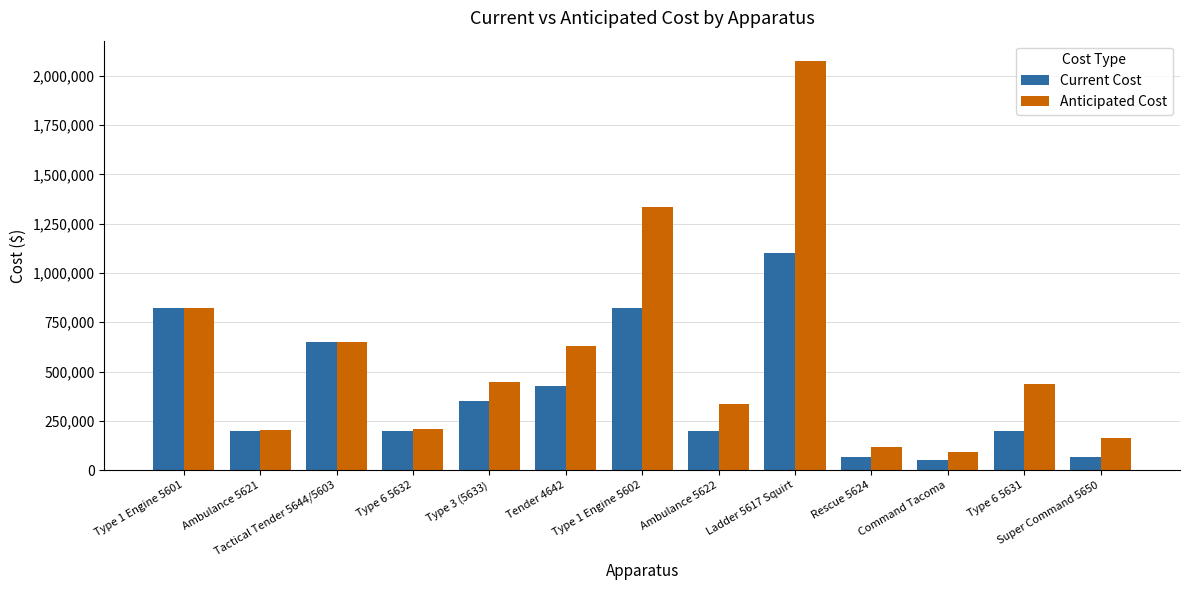

Rank the series by their average value, from highest to lowest.

Anticipated Cost, Current Cost